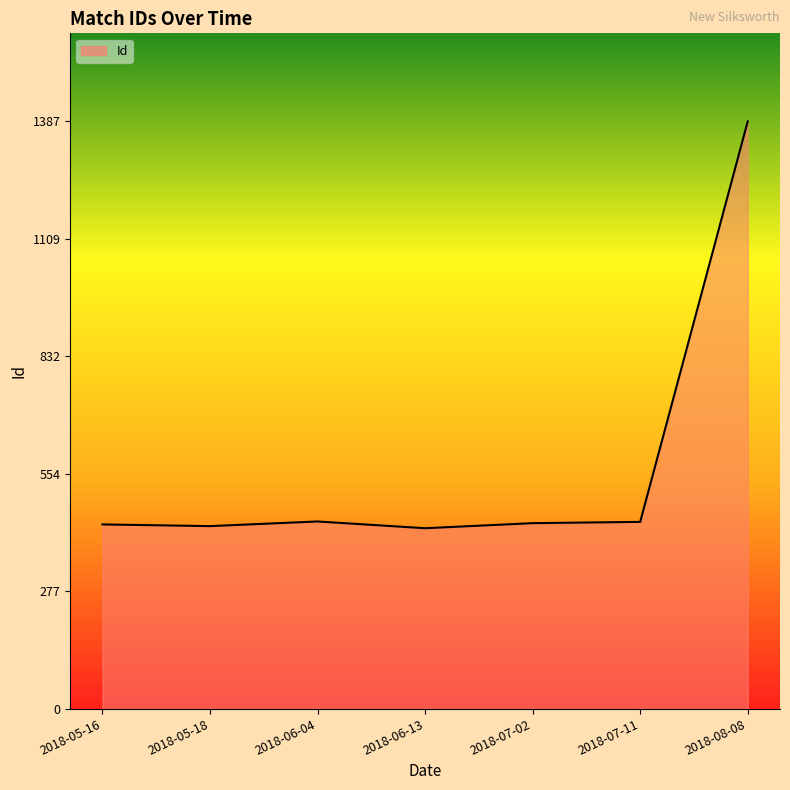

What is the greatest value displayed?

1387